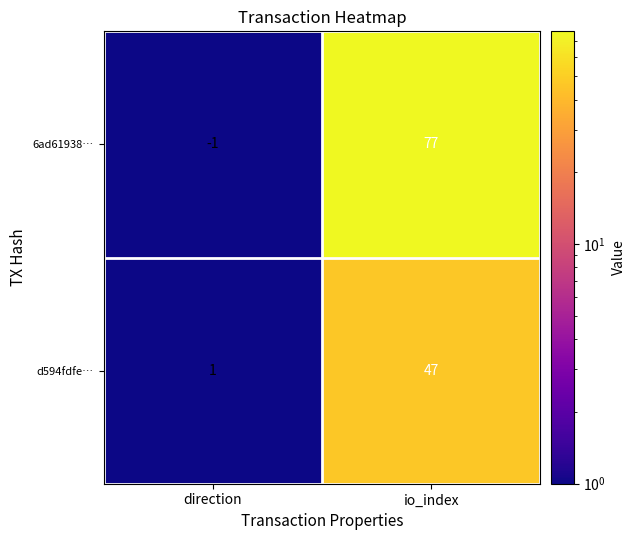

List the labels in order of 6ad61938… value, smallest first.

direction, io_index